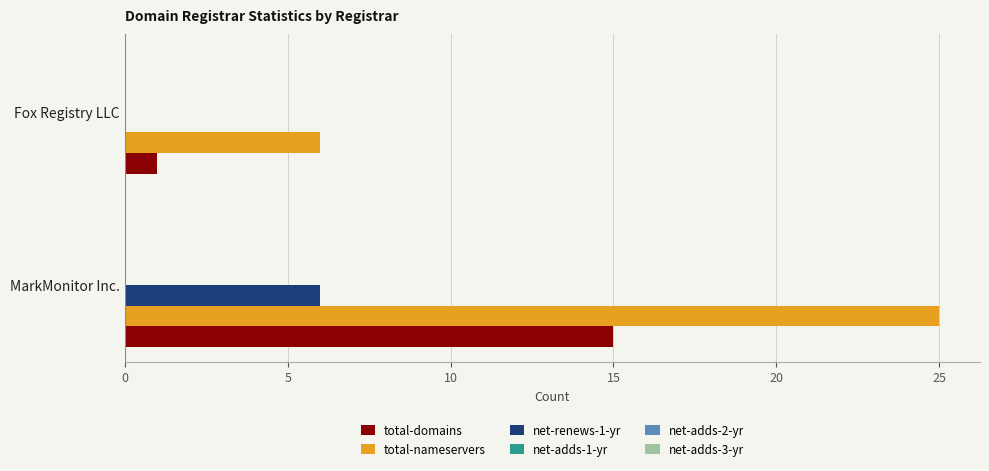

Is the value of net-renews-1-yr at Fox Registry LLC greater than the value of total-domains at MarkMonitor Inc.?

No